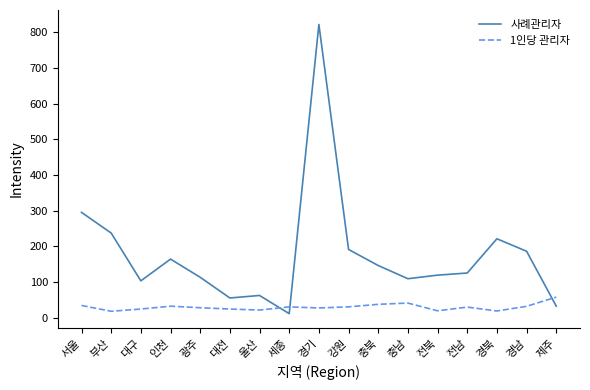

How many lines are shown in the chart?

2